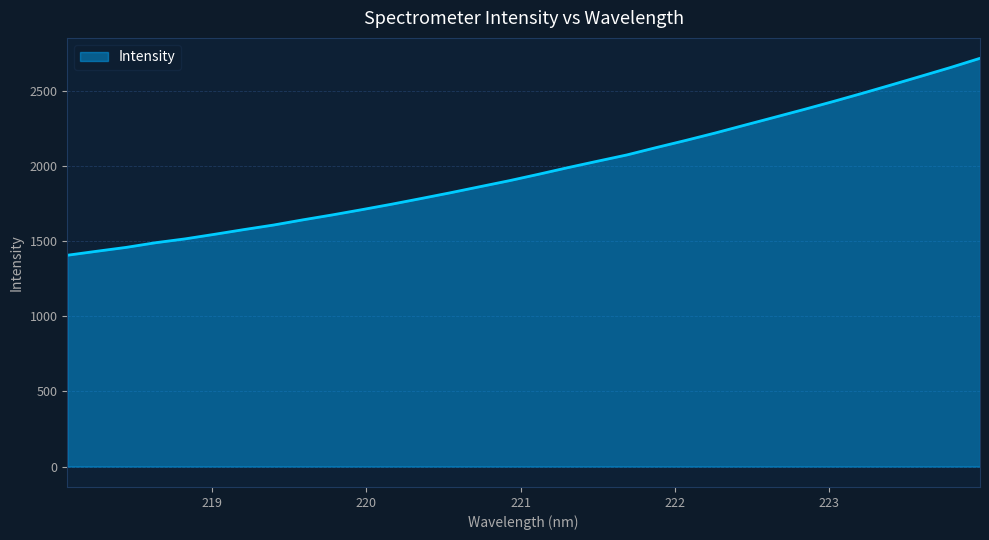

What is the difference between the maximum and minimum values?

1311.9